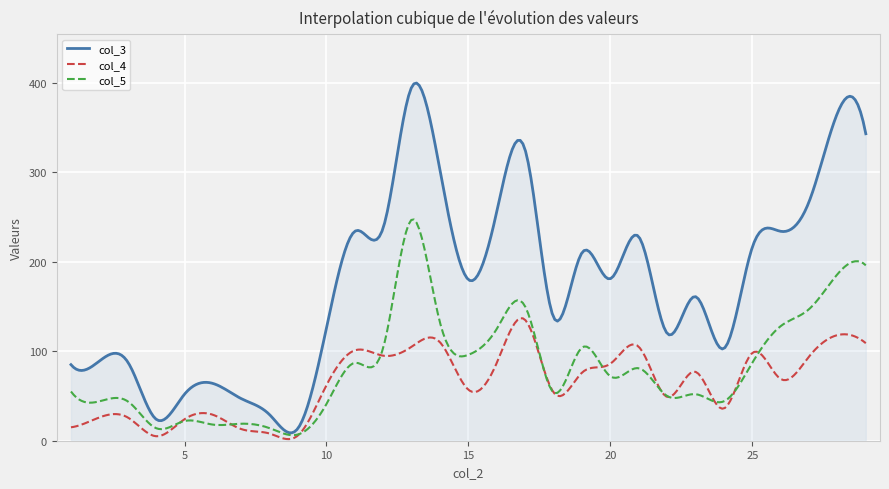

List the series in order of their overall mean, lowest first.

col_4, col_5, col_3